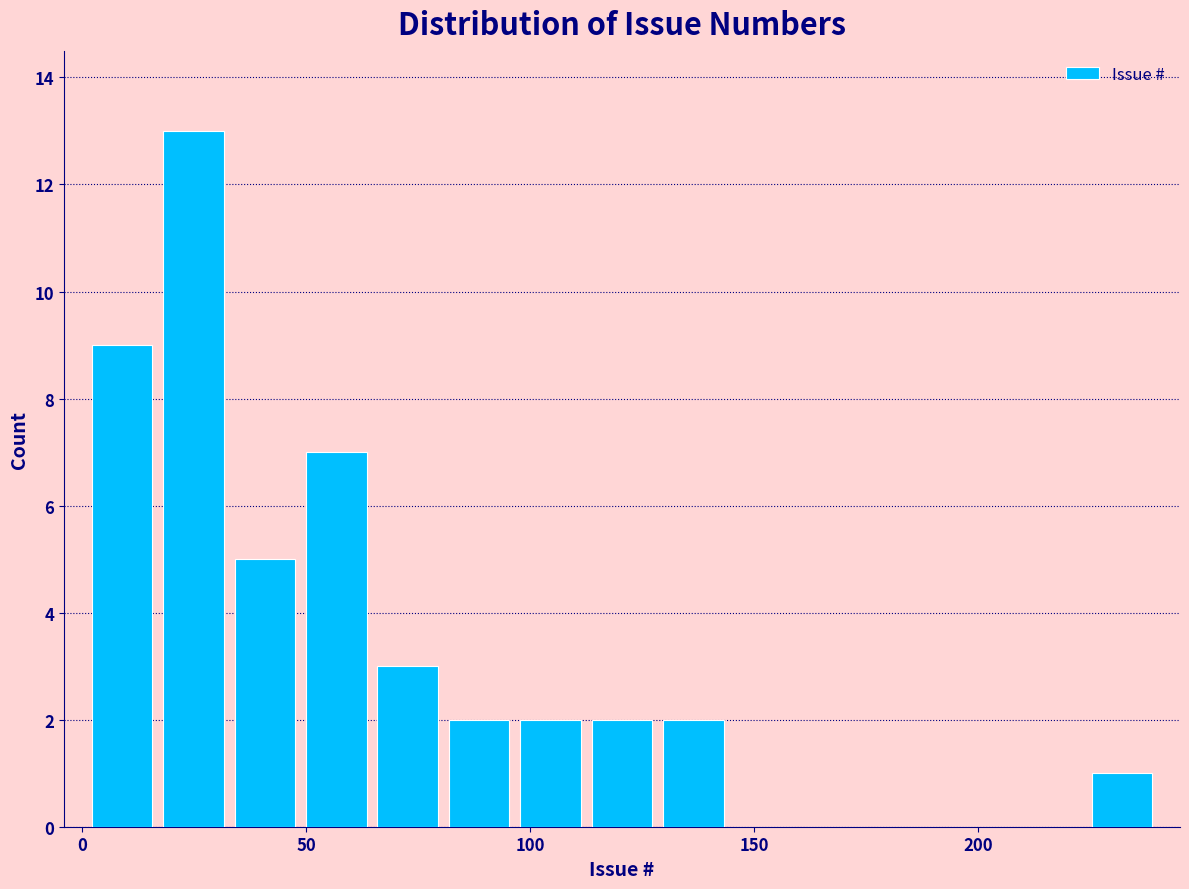

Read against the x-axis, roughly where is the centre of the tallest bar?

25